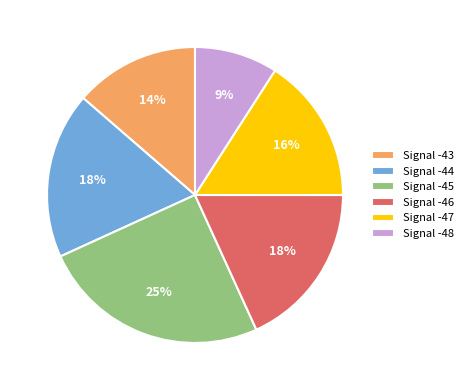

How many slices are in this pie chart?

6